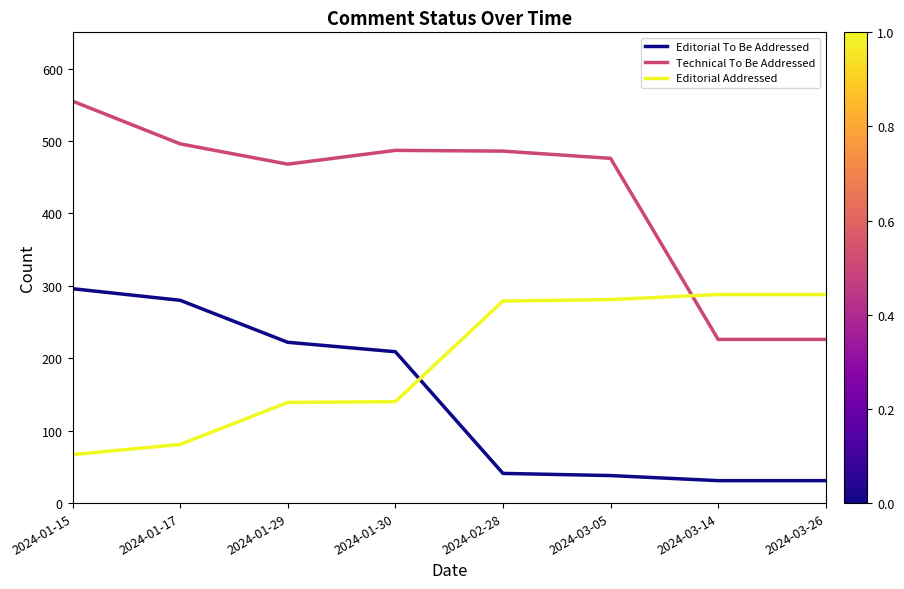

The Editorial Addressed series shows 462 at 2024-03-14. True or false?

False